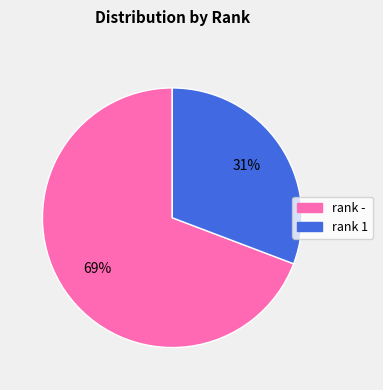

Which slice represents more than half of the pie?

rank -